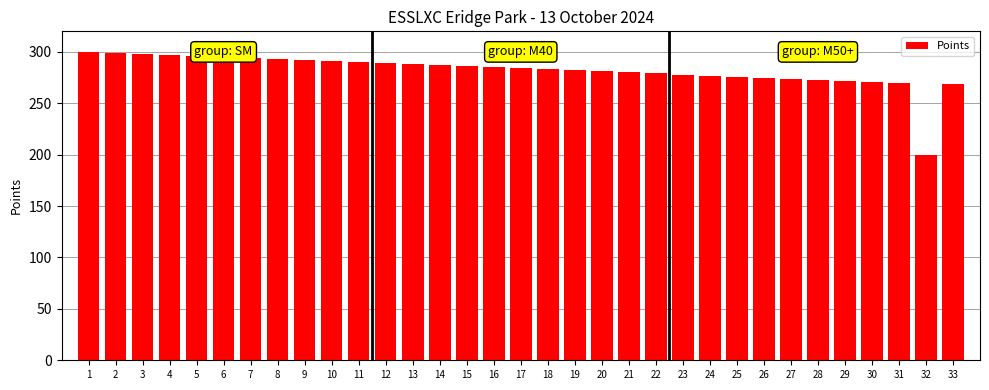

What is the maximum value shown in the chart?

300